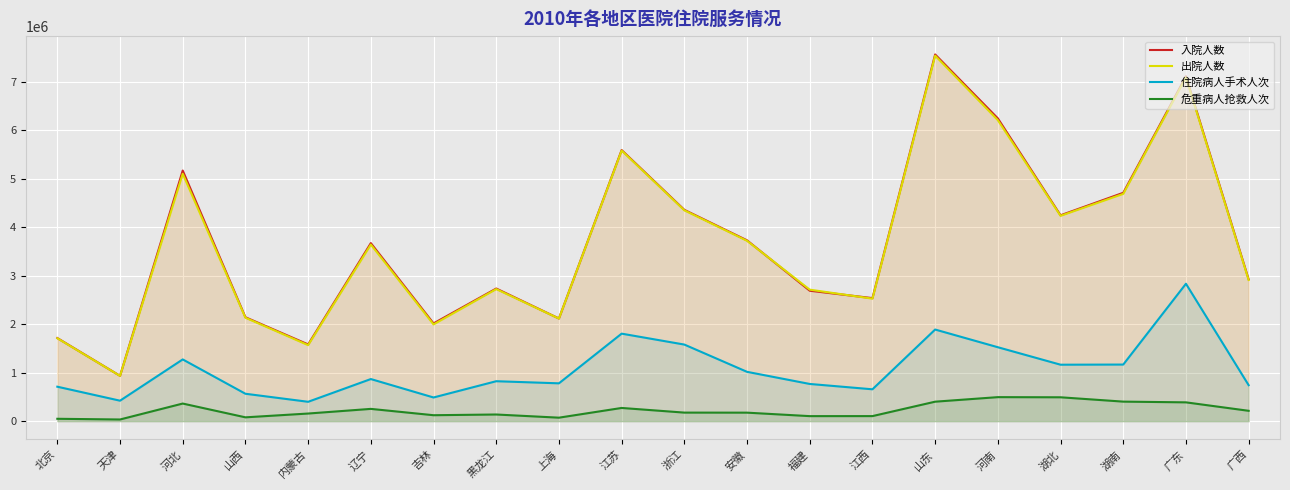

Where is the first local minimum for 危重病人抢救人次?

天津